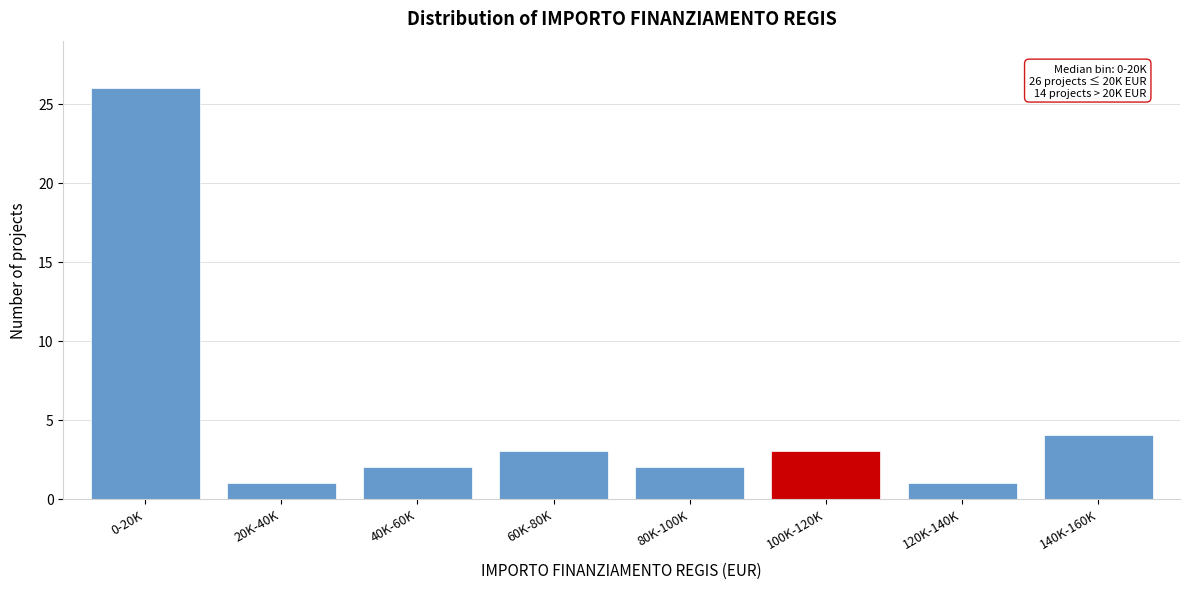

Reading left to right, what are all the values shown in this chart?

26	1	2	3	2	3	1	4